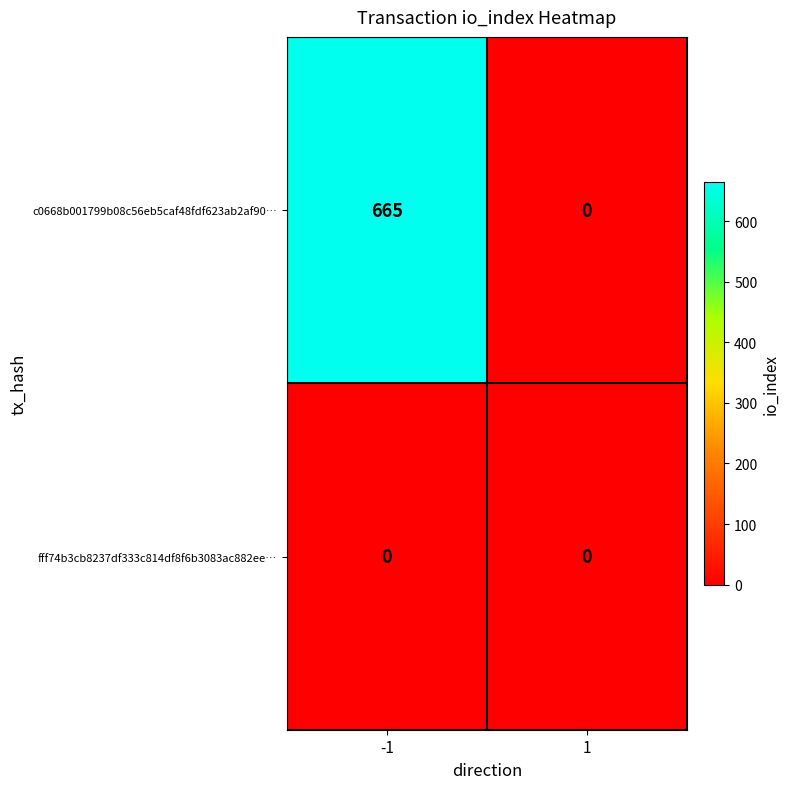

At how many categories does at least one series exceed 339?

1